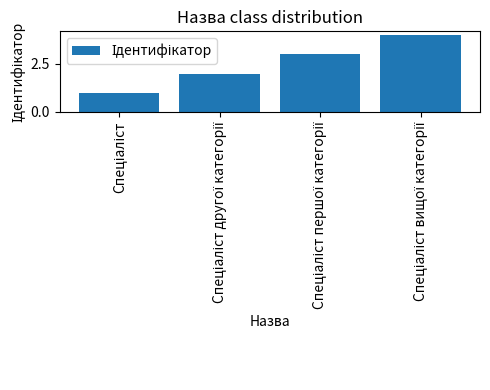

What is the value of the 3rd bar from the left?

3